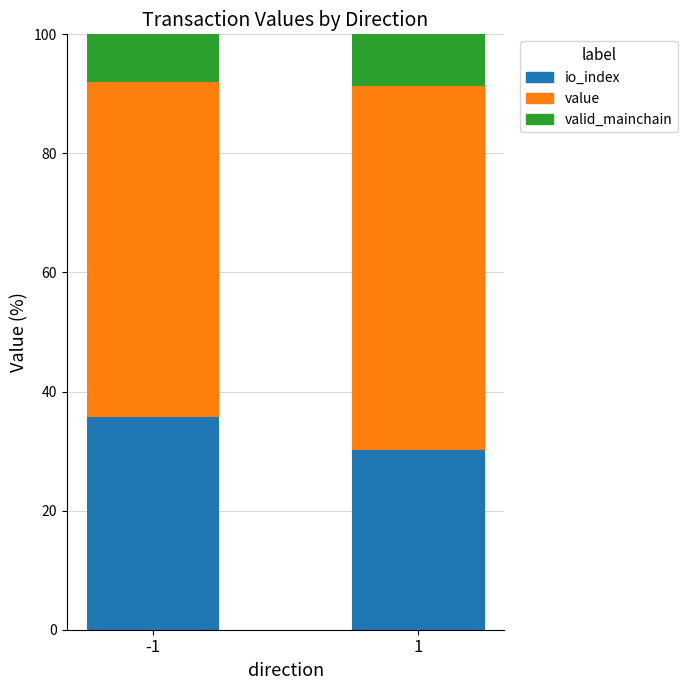

What is the total value across all series at 1?

100.0